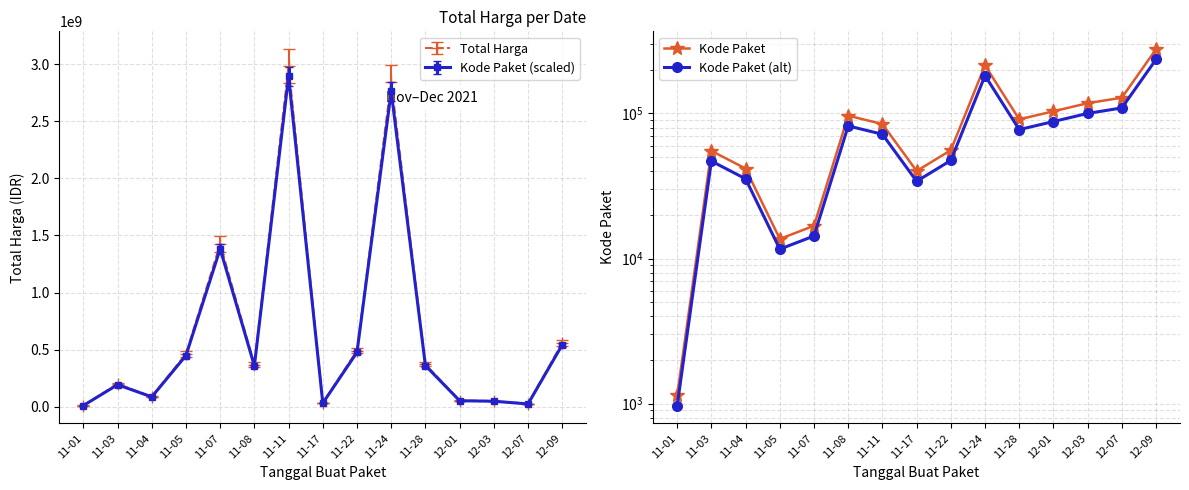

Rank the series at 11-11 from lowest to highest value.

Kode Paket (alt), Kode Paket